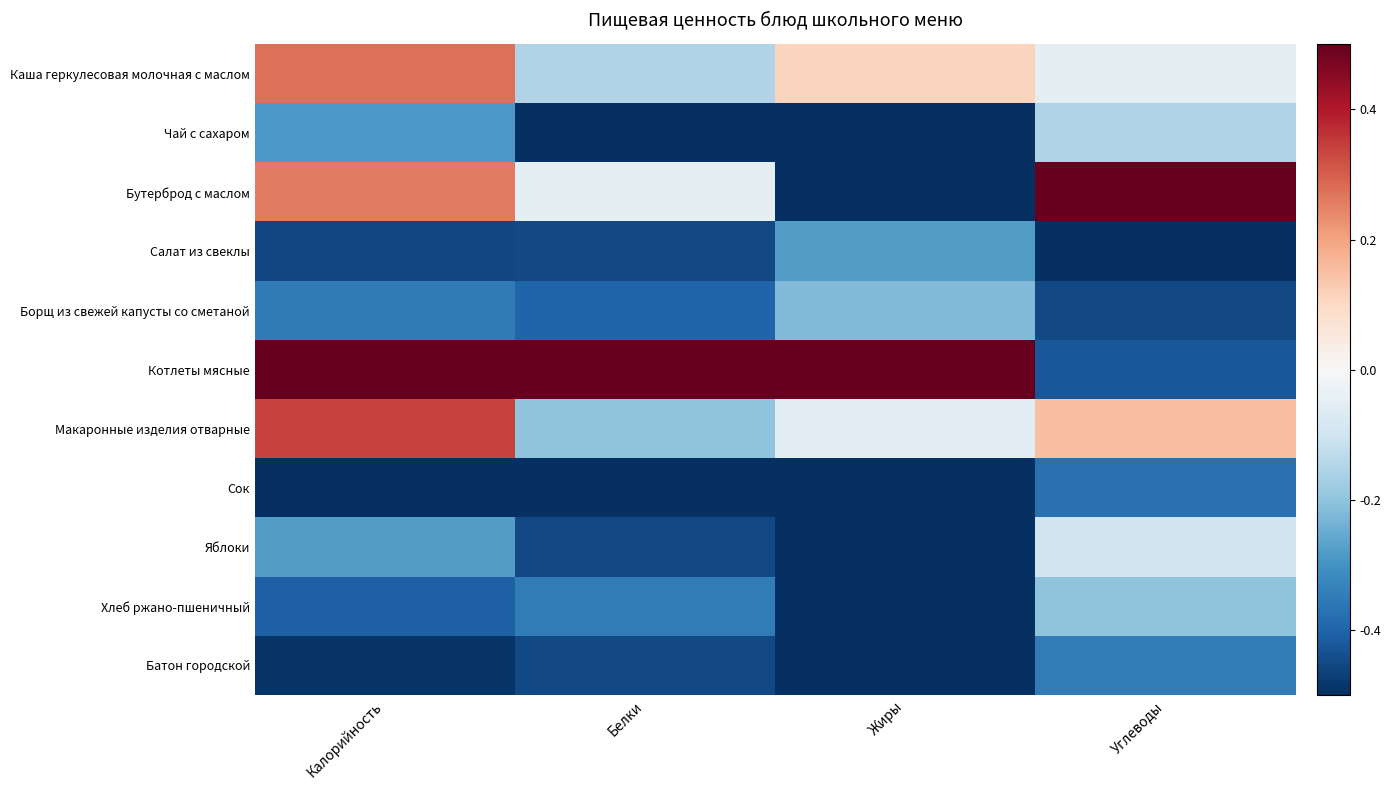

Count the number of data series in this chart.

11